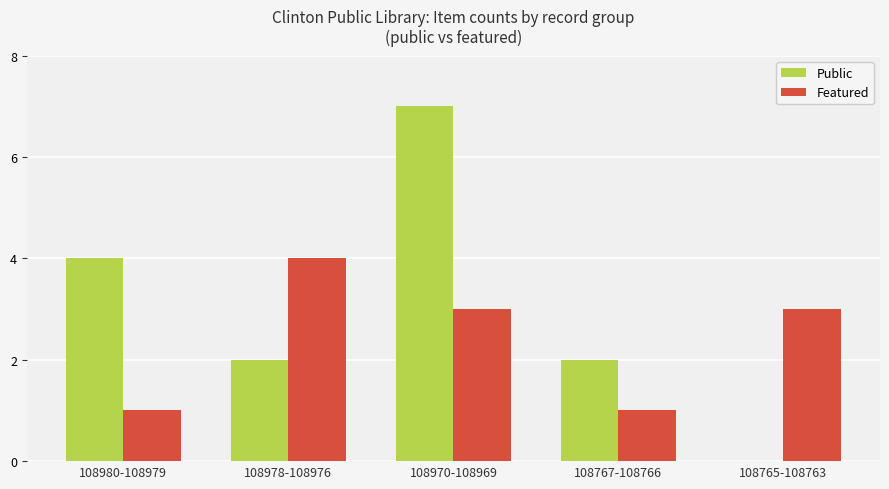

Count the Public values in the range 2 to 4.

3